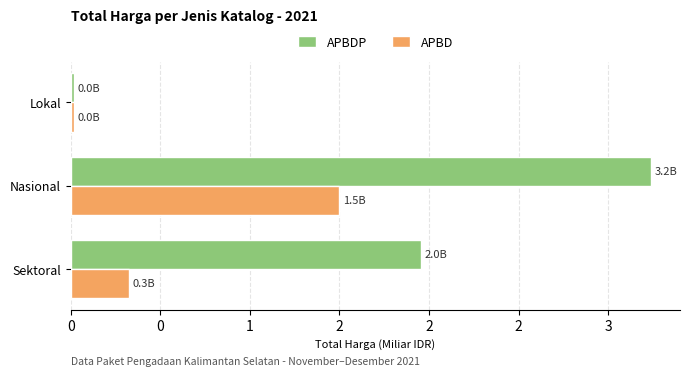

What are all the series names shown in the legend?

APBDP, APBD